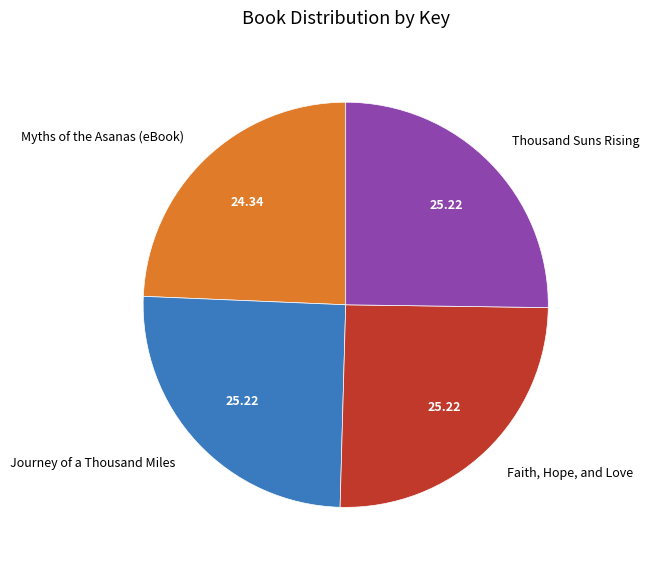

Between Faith, Hope, and Love and Myths of the Asanas (eBook), which is larger?

Faith, Hope, and Love